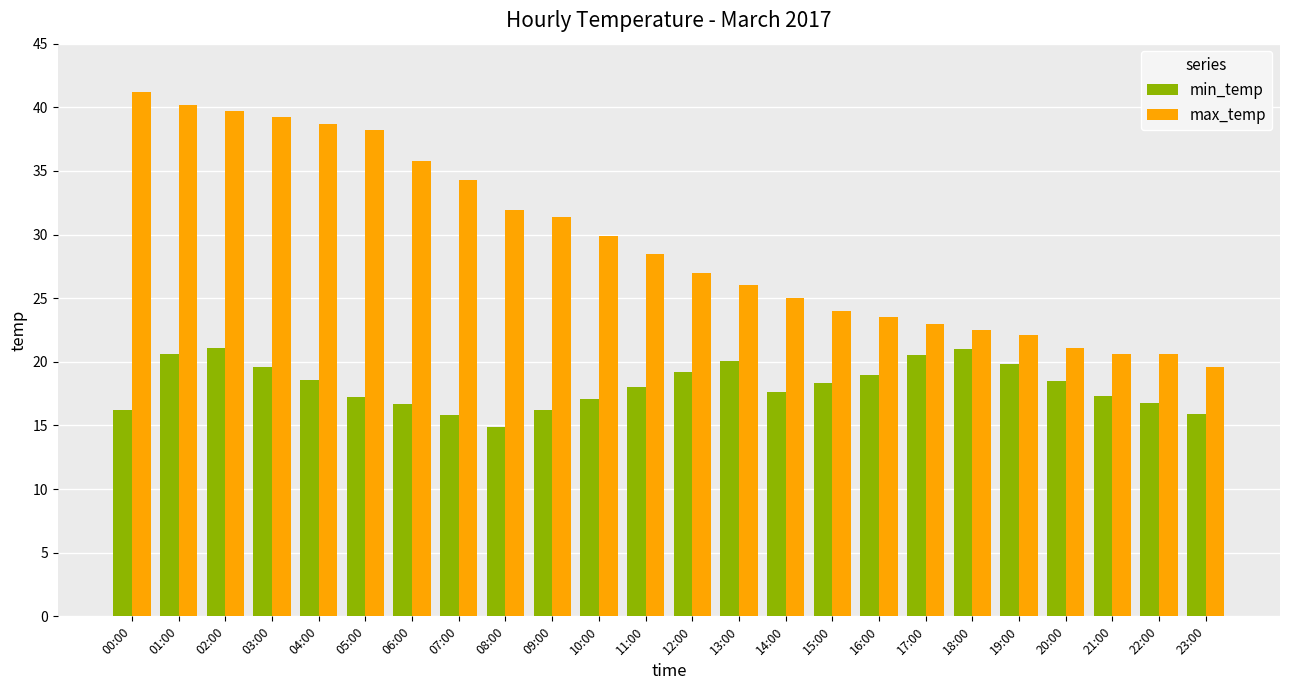

At which label does max_temp first exceed 28?

00:00